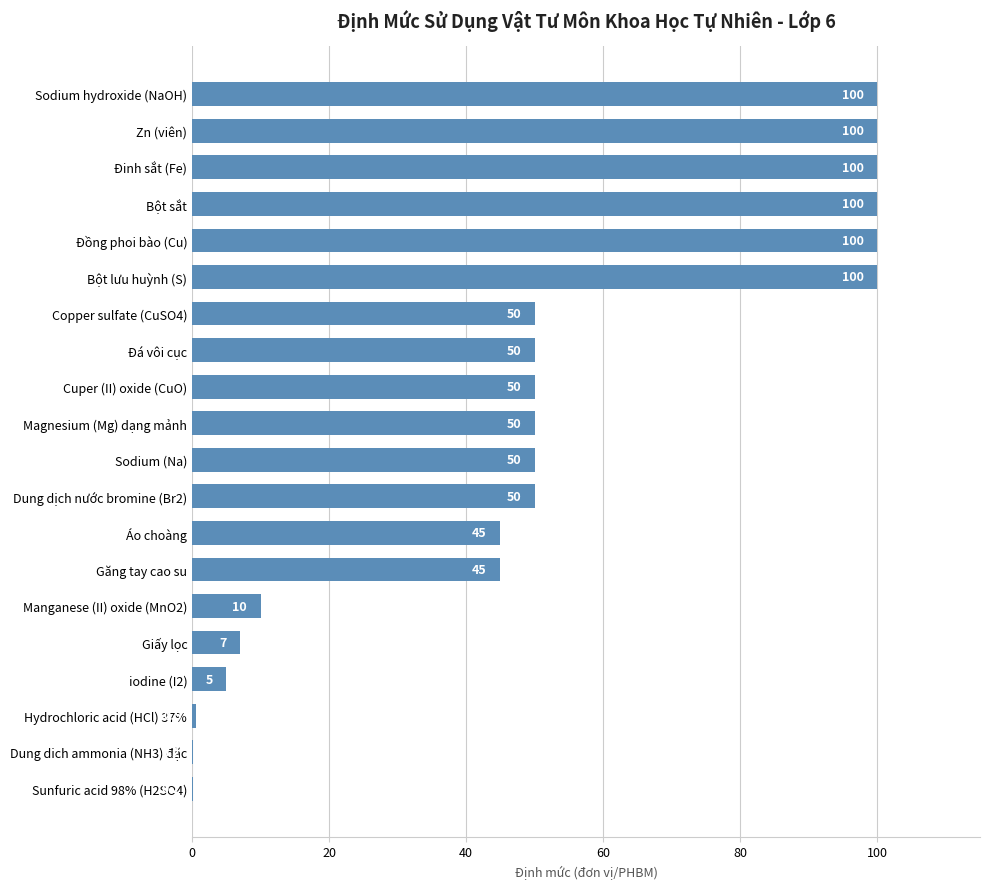

Approximately how many times larger is the value at Zn (viên) compared to Sodium hydroxide (NaOH)?

1.0